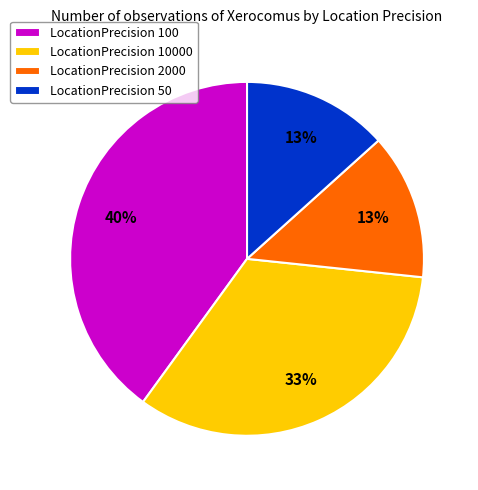

Which category has the biggest portion of the pie?

LocationPrecision 100